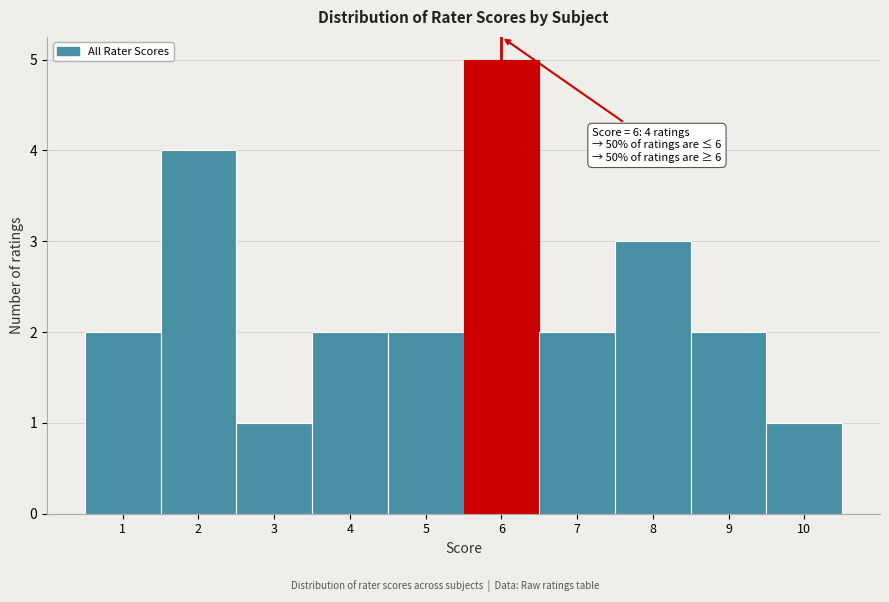

Over which range of the x-axis is the bar tallest?

5.5 to 6.5